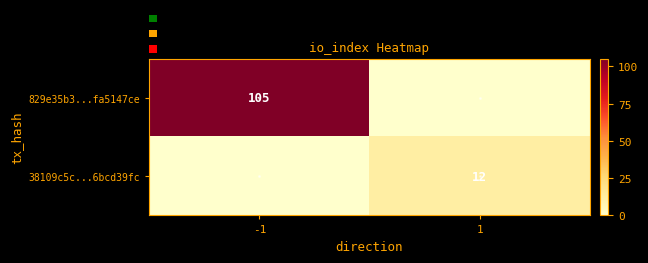

What is the difference between the highest and lowest values at 1?

12